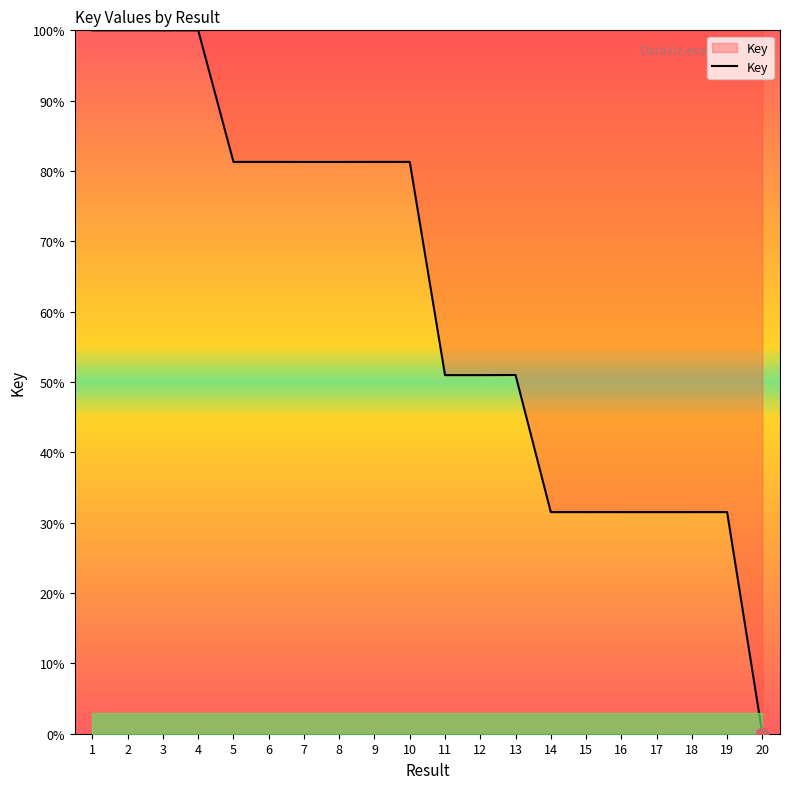

What is the change in value from 4 to 5?

-18.7